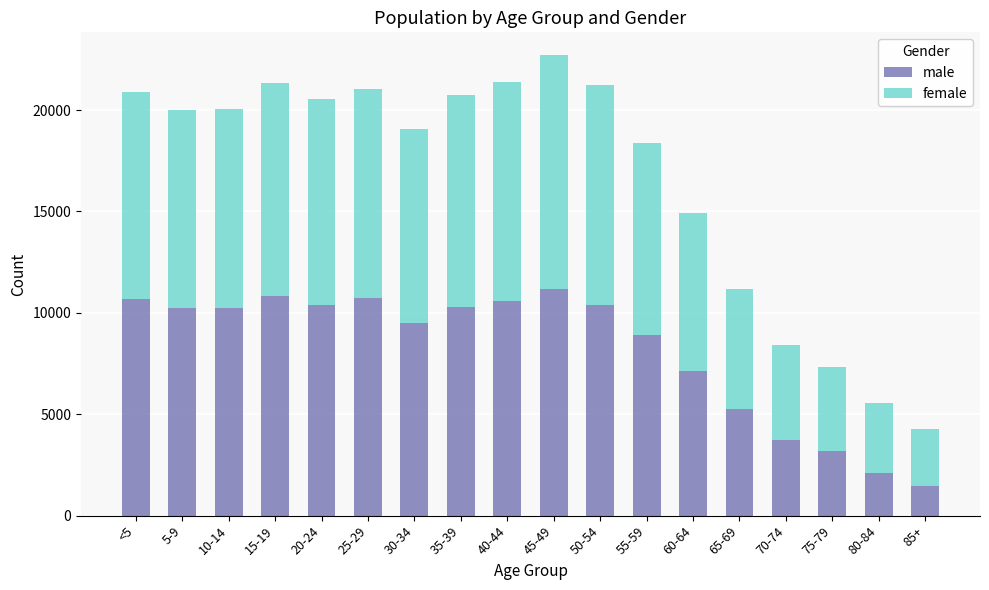

What value does the male series have at 30-34, to the nearest 50?

9500